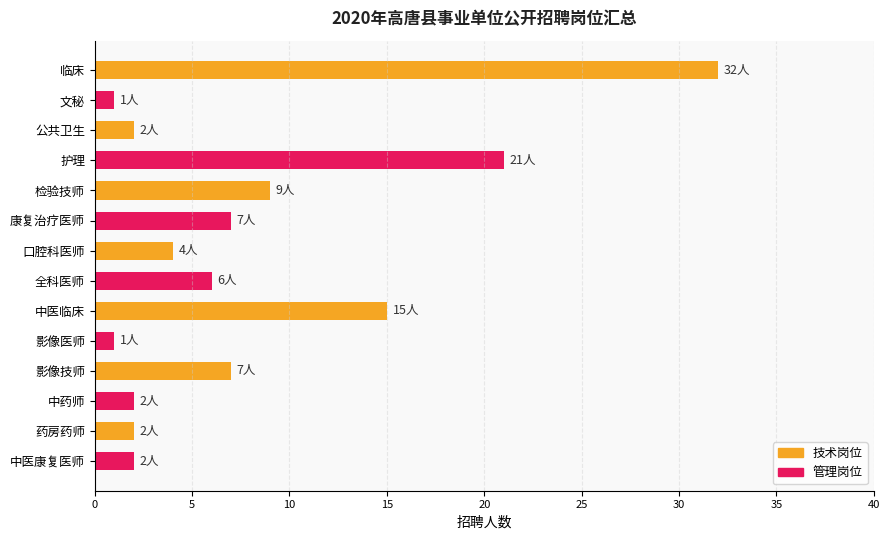

At which label is the value closest to 16?

中医临床